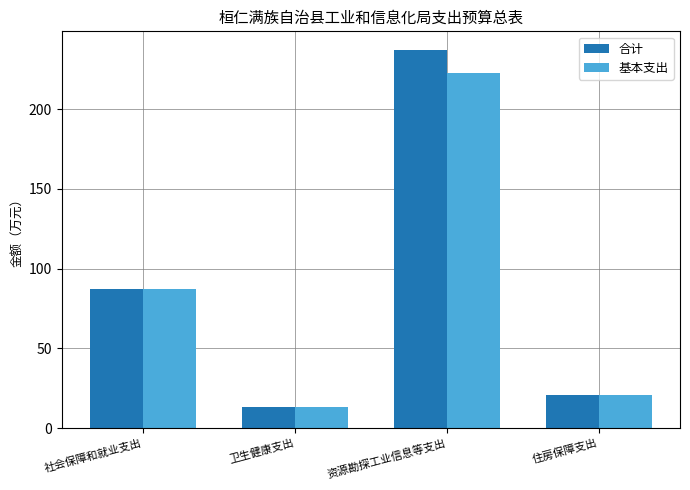

Which series has the largest total across all categories?

合计